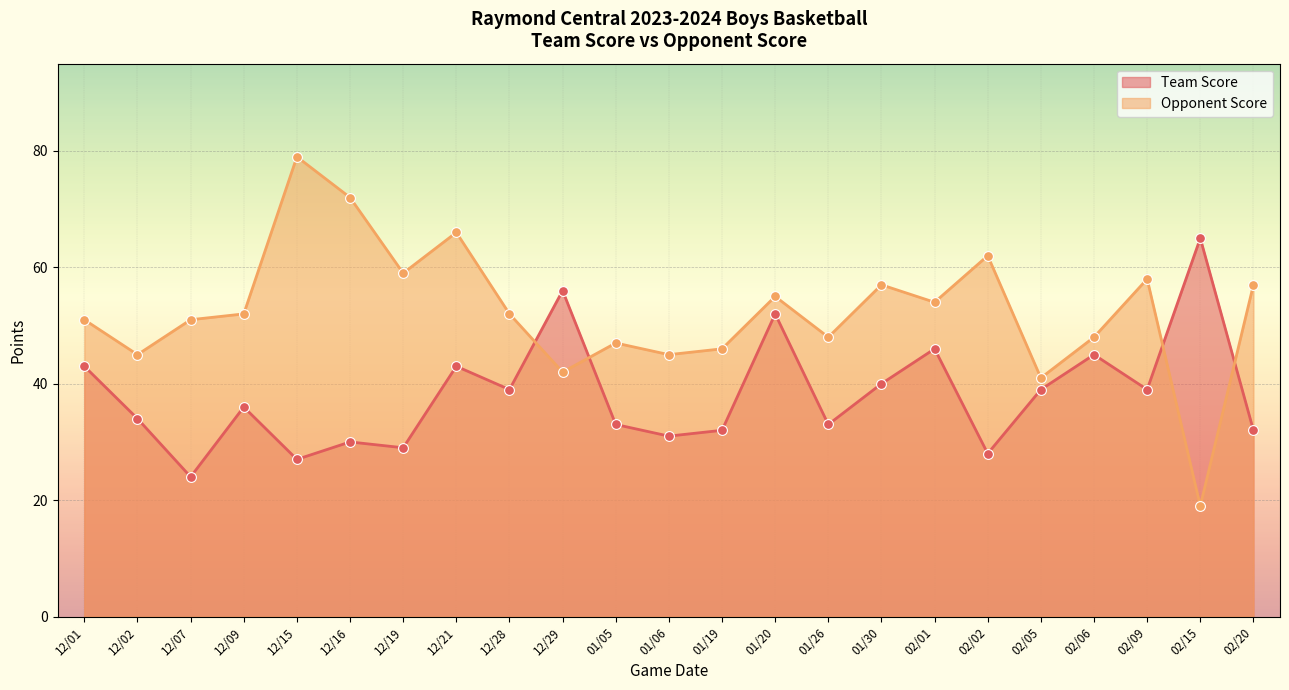

At how many categories does at least one series exceed 73?

1